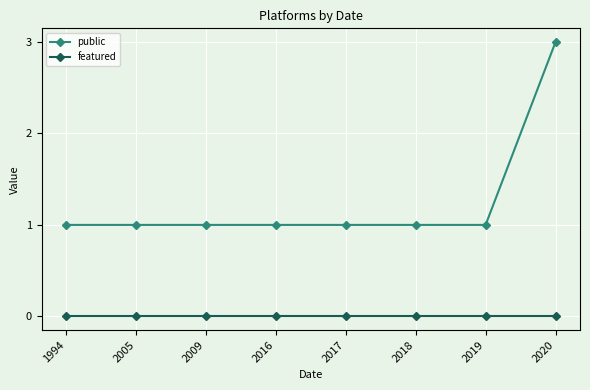

True or false: public has a value of 1 at 2018.

True